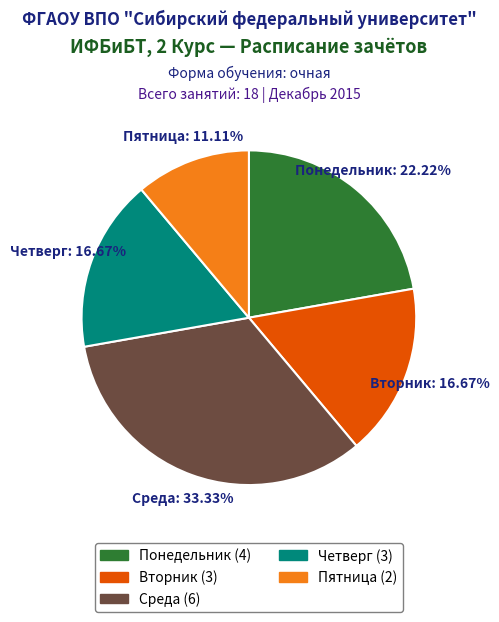

To the nearest percent, what is the average slice percentage?

20%